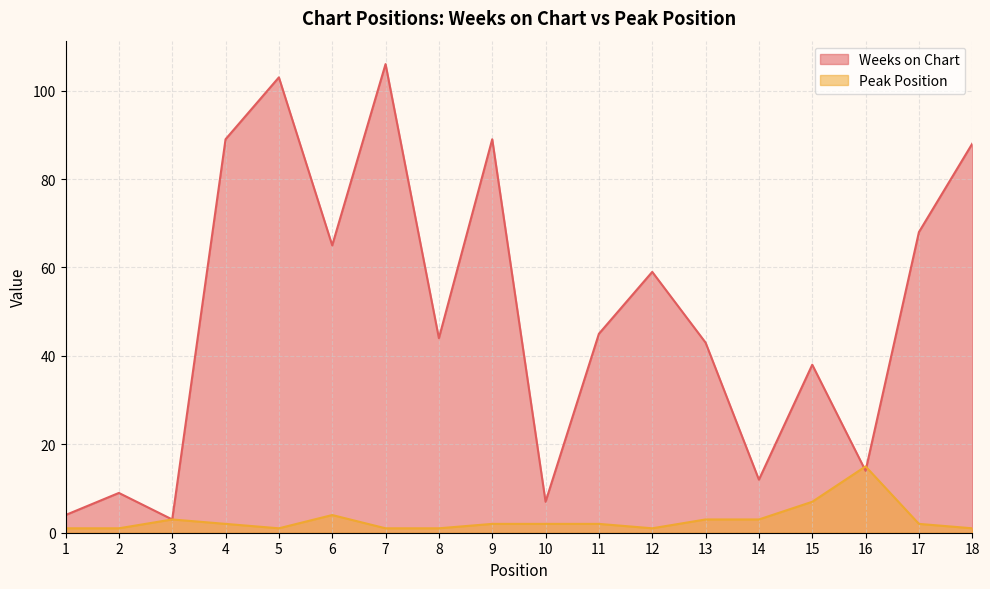

Between 9 and 18, which is larger?

9